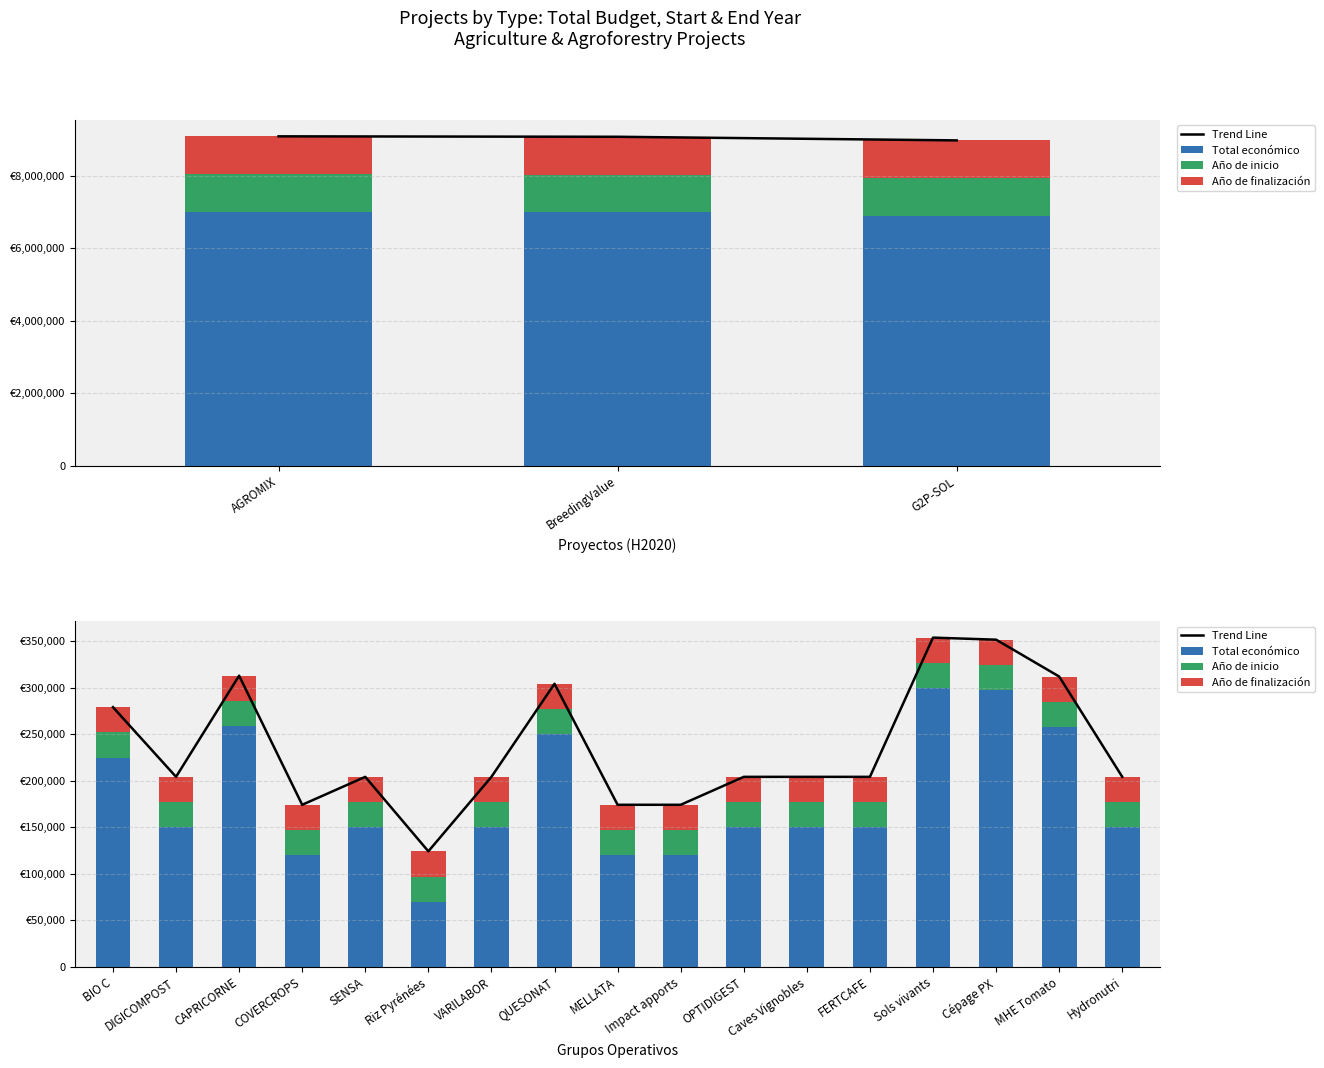

Which series has the widest spread of values?

Total económico